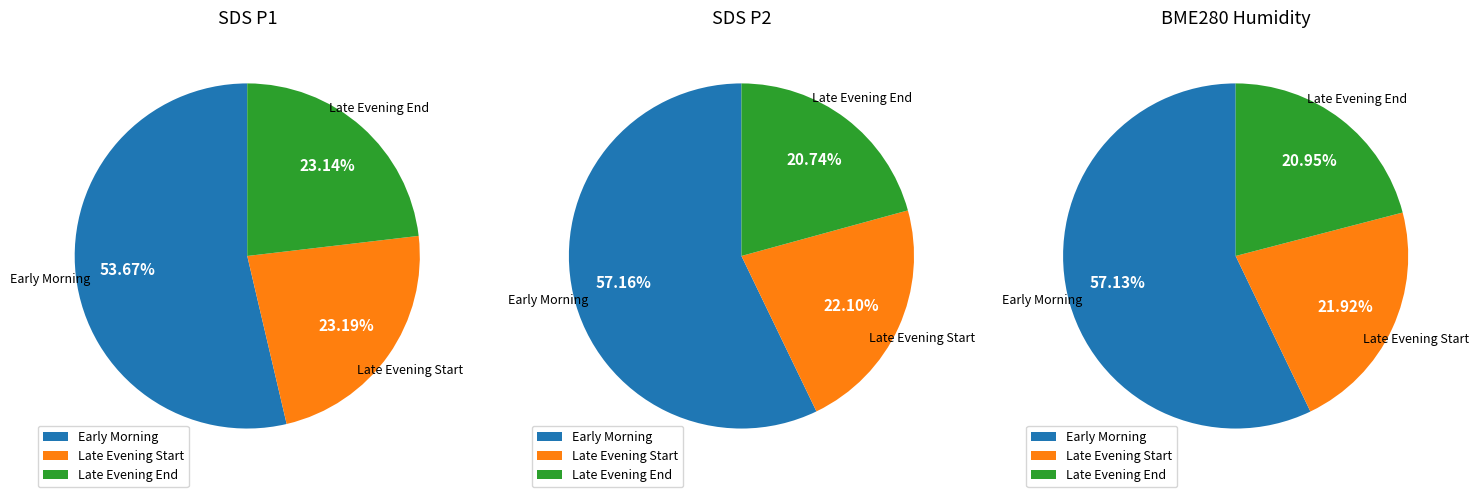

Is 35 the majority of the pie?

No